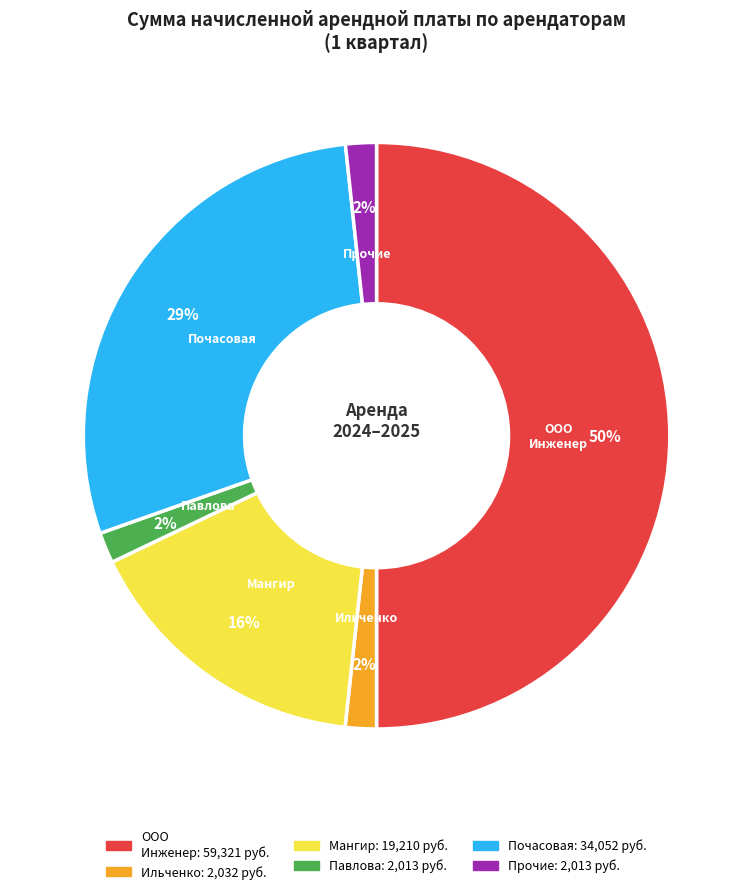

To the nearest percent, what is the difference between the largest and smallest slice percentages?

48%